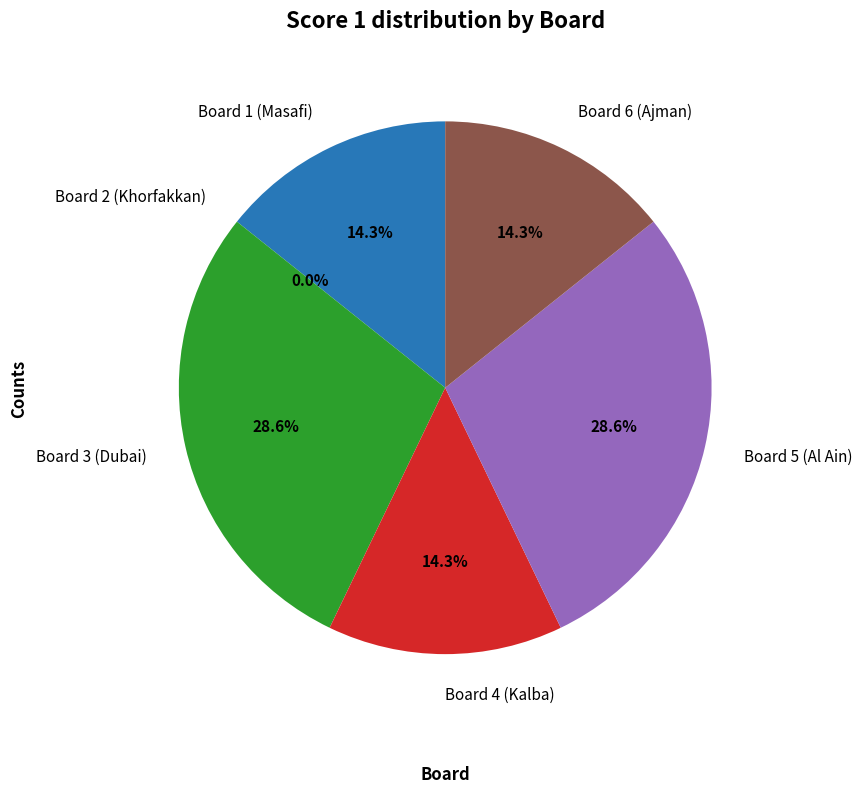

To the nearest percent, what is the difference between the largest and smallest slice percentages?

29%